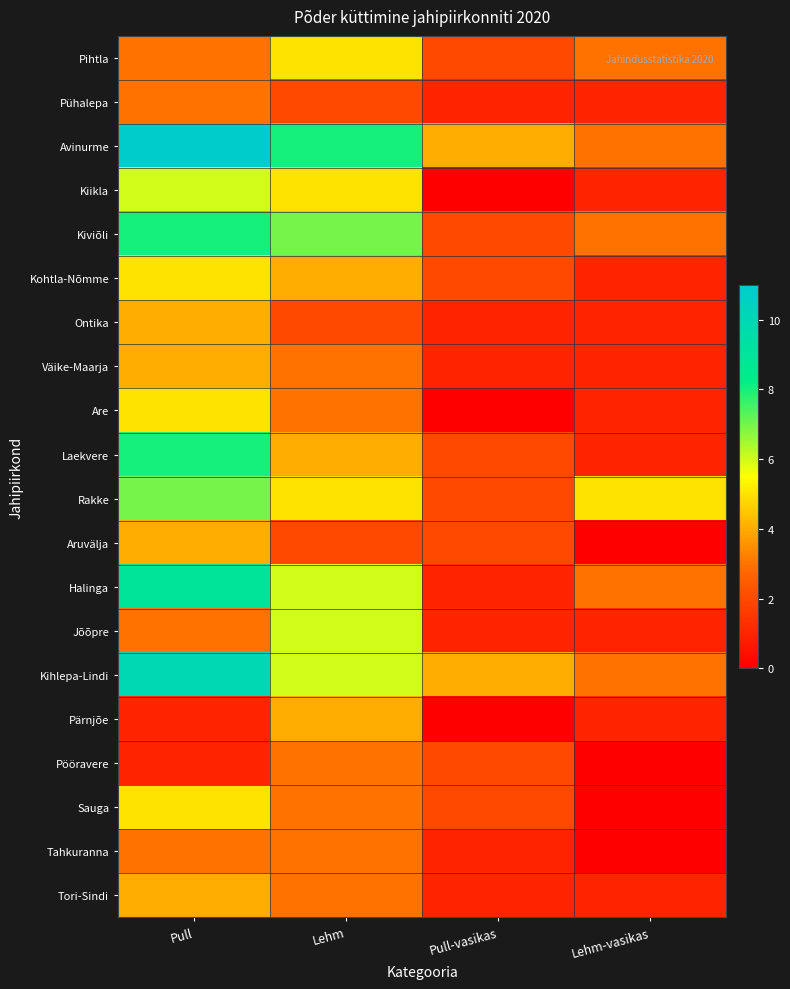

What is the spread (max minus min) of values at Pull?

10